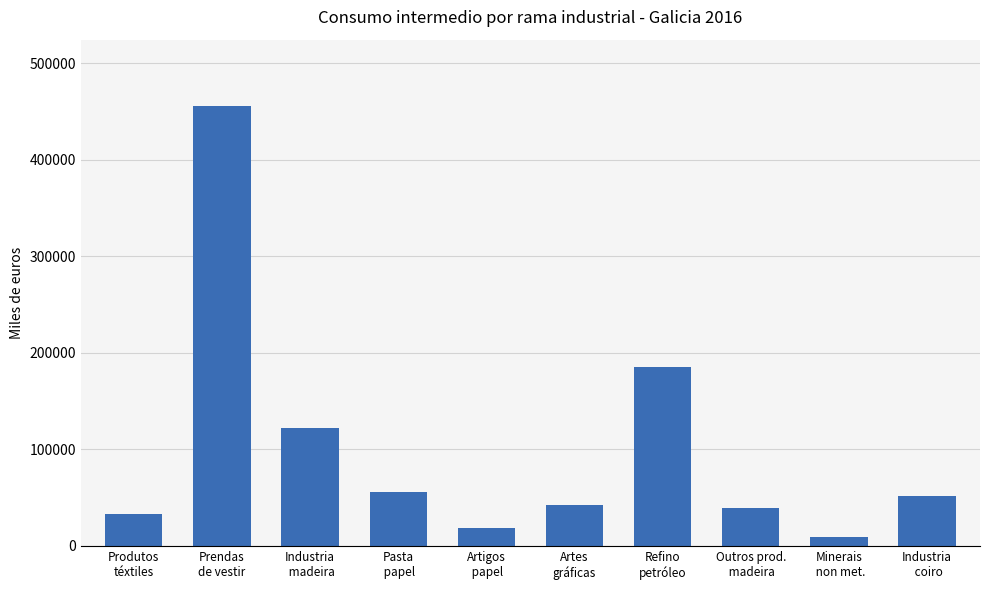

What is the difference between the second highest and second lowest values?

166821